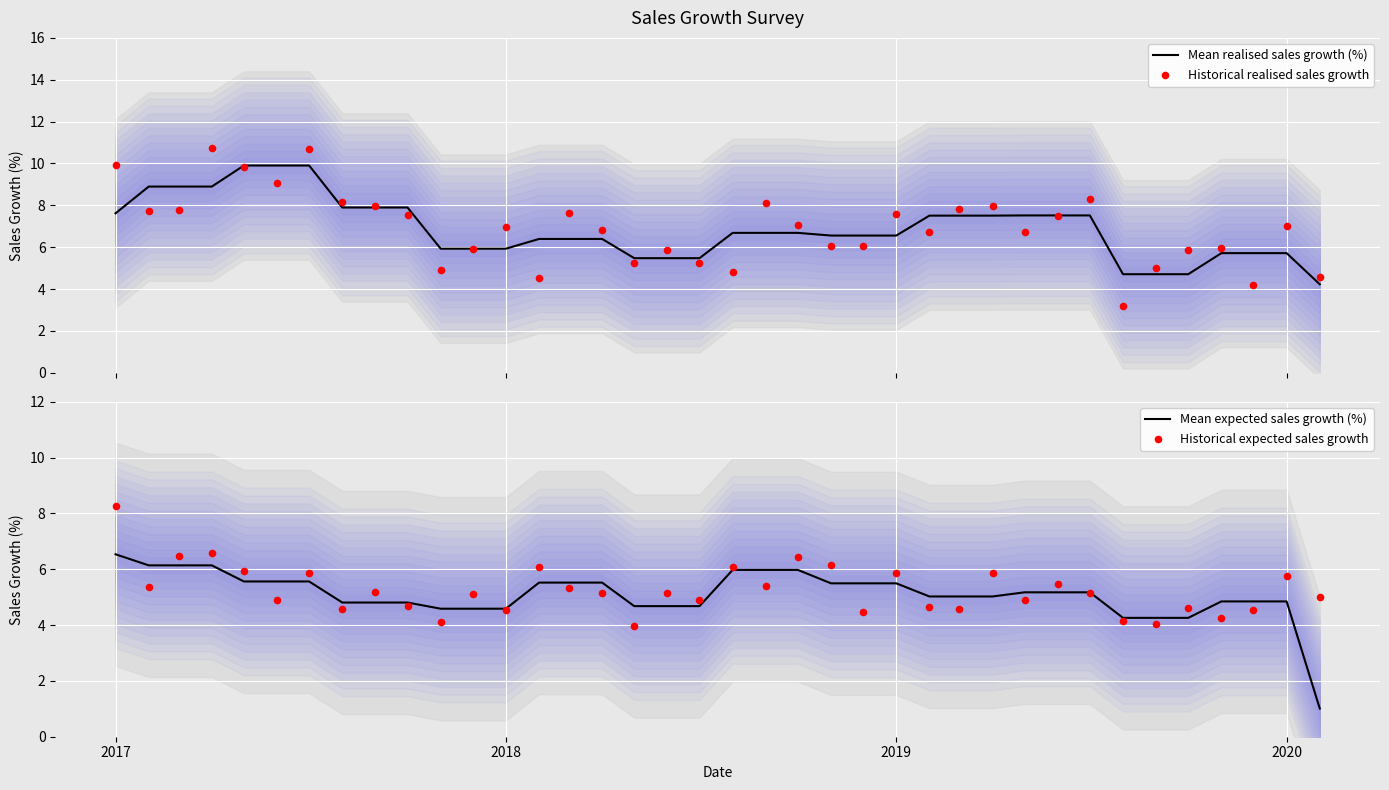

Which category has the highest value in the Mean expected sales growth (%) series?

2017